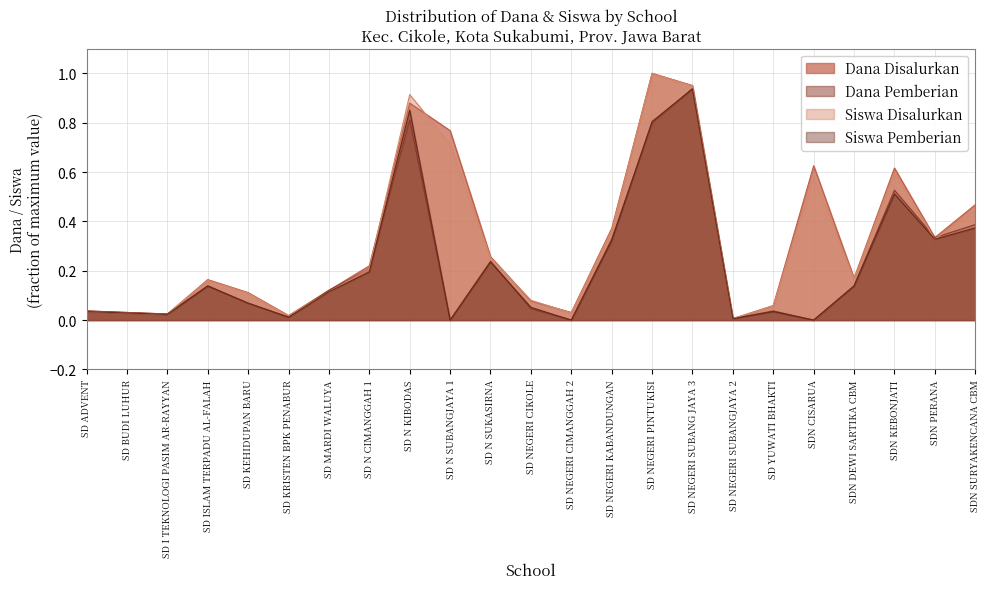

What is the difference between the second highest and second lowest values in the Dana Pemberian series?

0.8